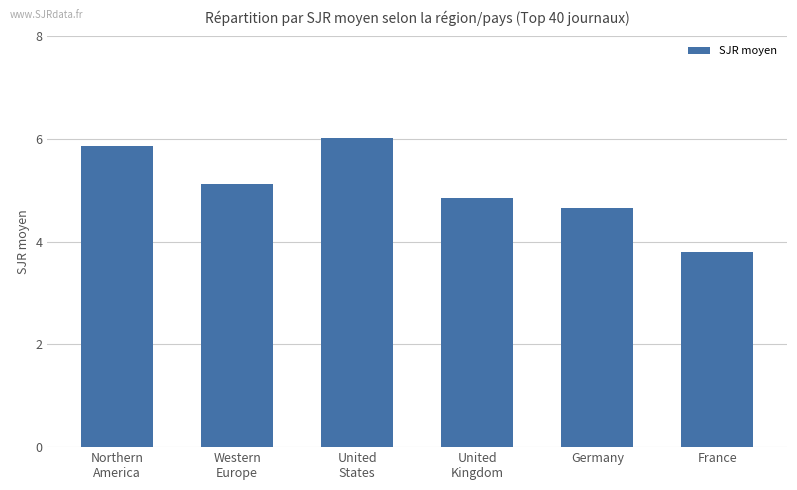

At which label does the data first exceed 5?

Northern
America